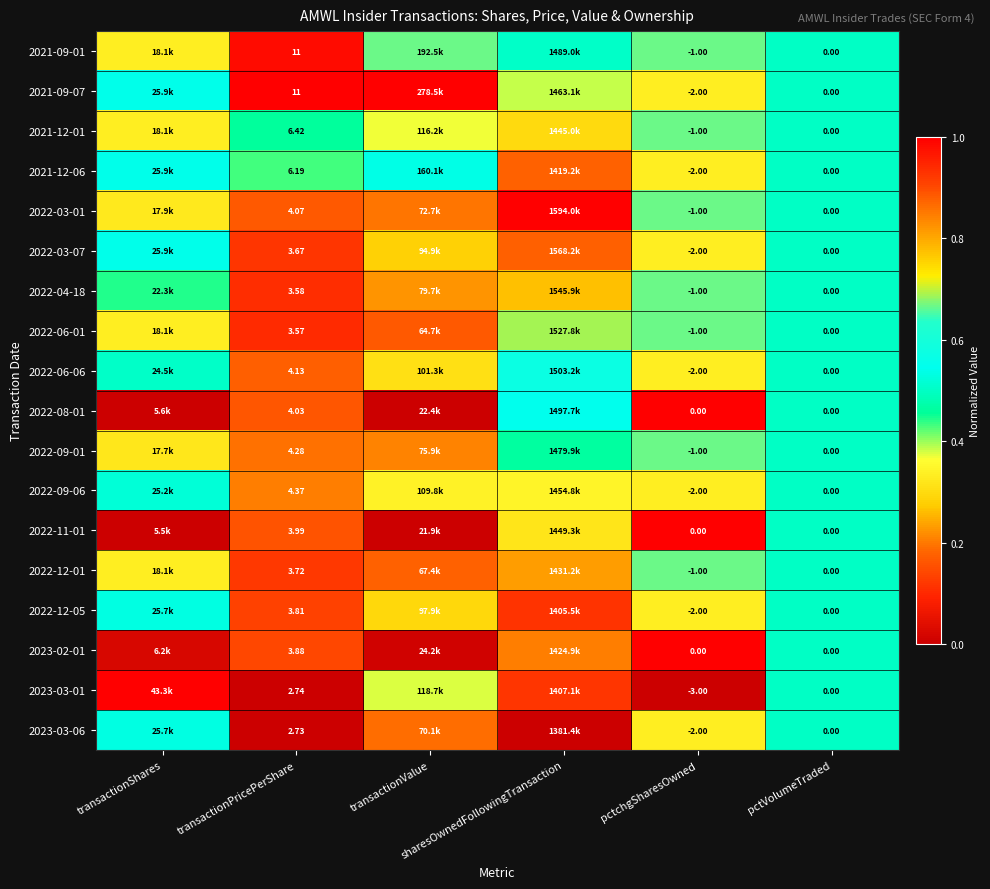

Is it true that 2022-09-01 equals 1.0 at pctchgSharesOwned?

False